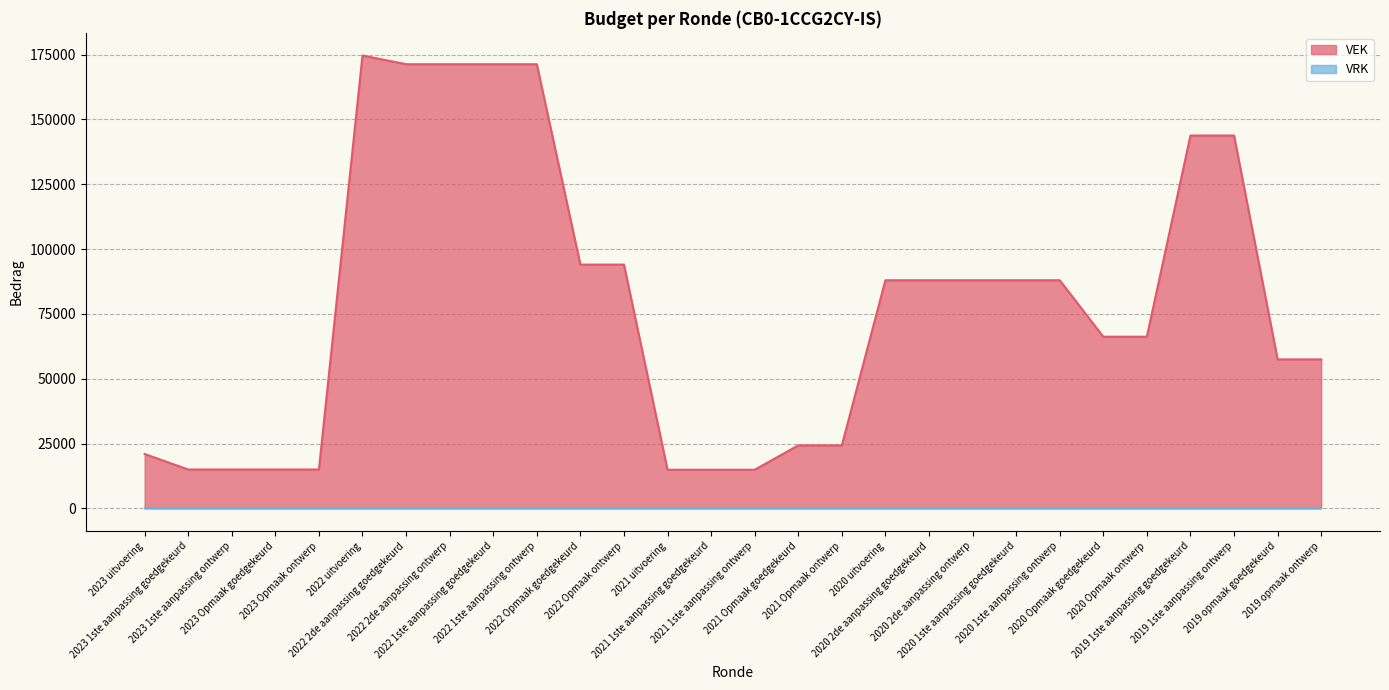

Which series has the largest total across all categories?

VEK